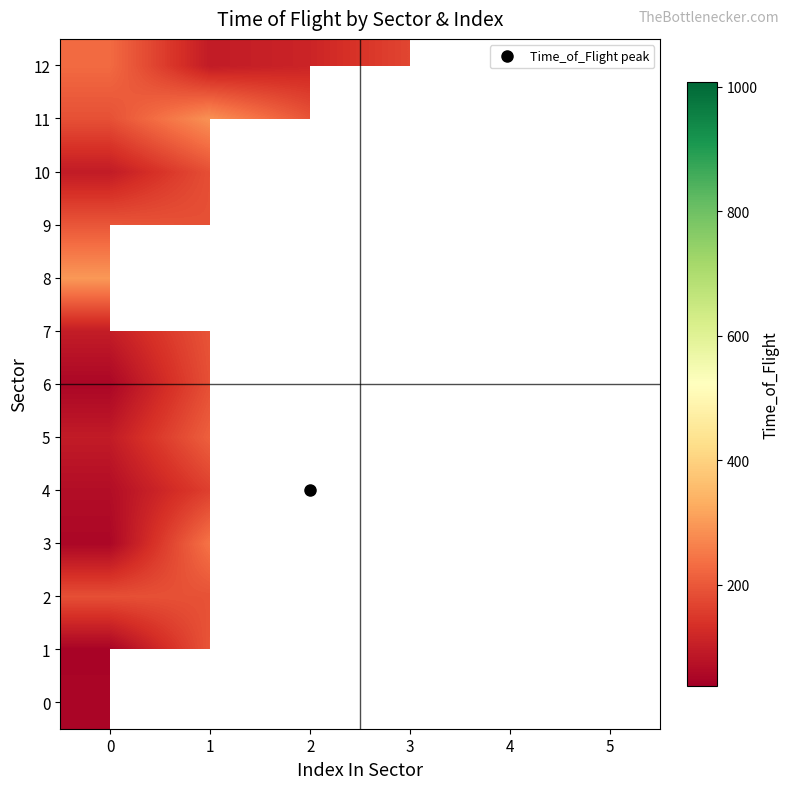

Count the number of data series in this chart.

13